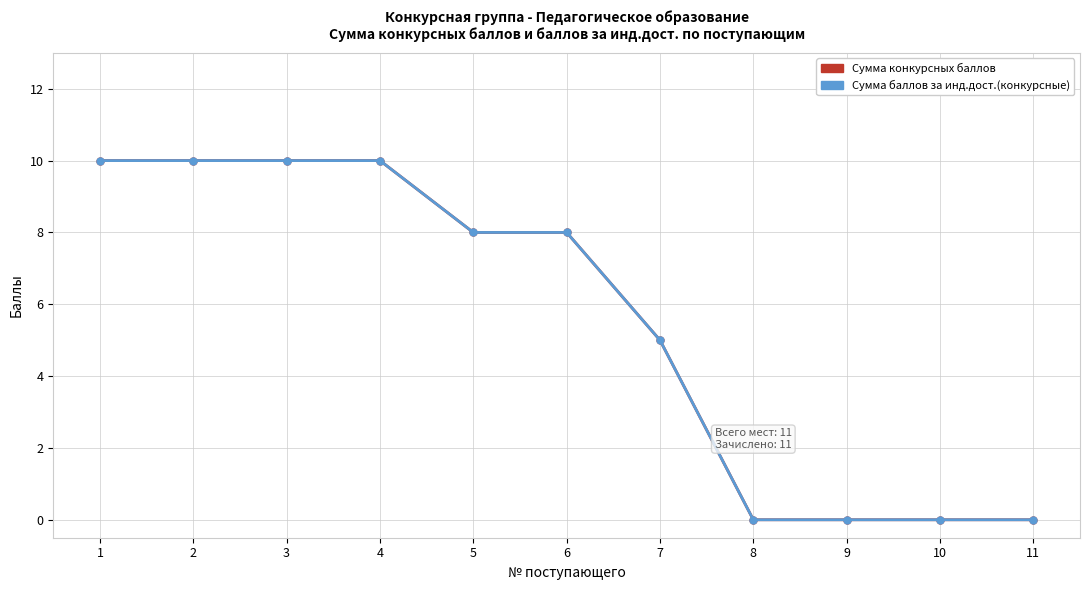

Does the chart have visible grid lines?

Yes